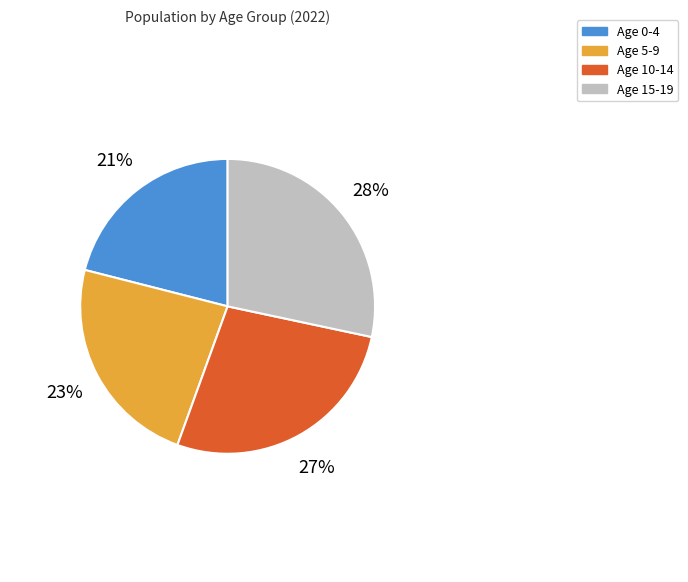

What is the largest slice in the pie chart?

Age 15-19